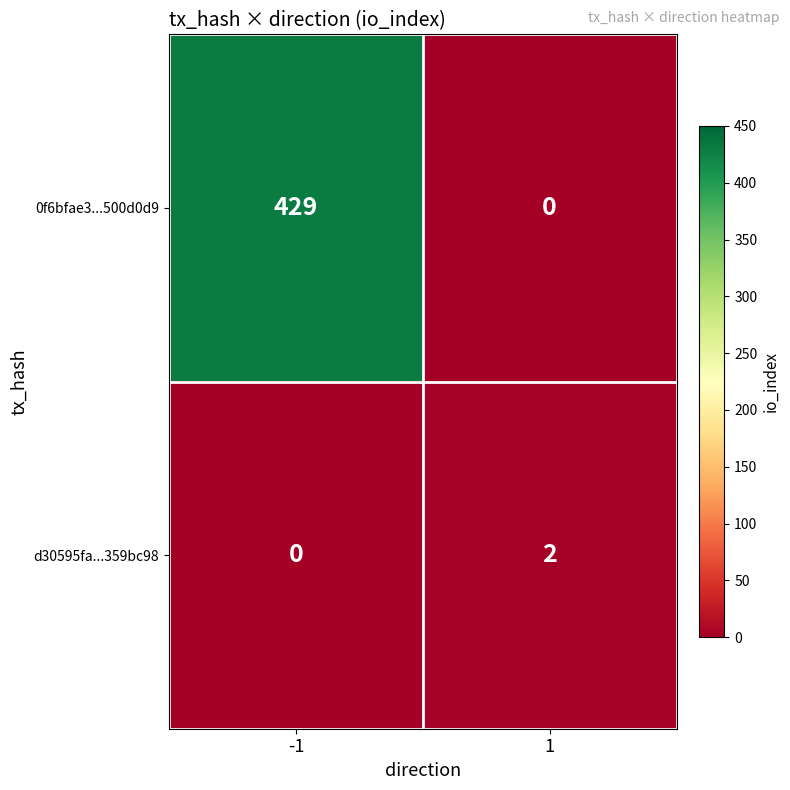

Between -1 and 1, which series saw the biggest shift?

0f6bfae3...500d0d9